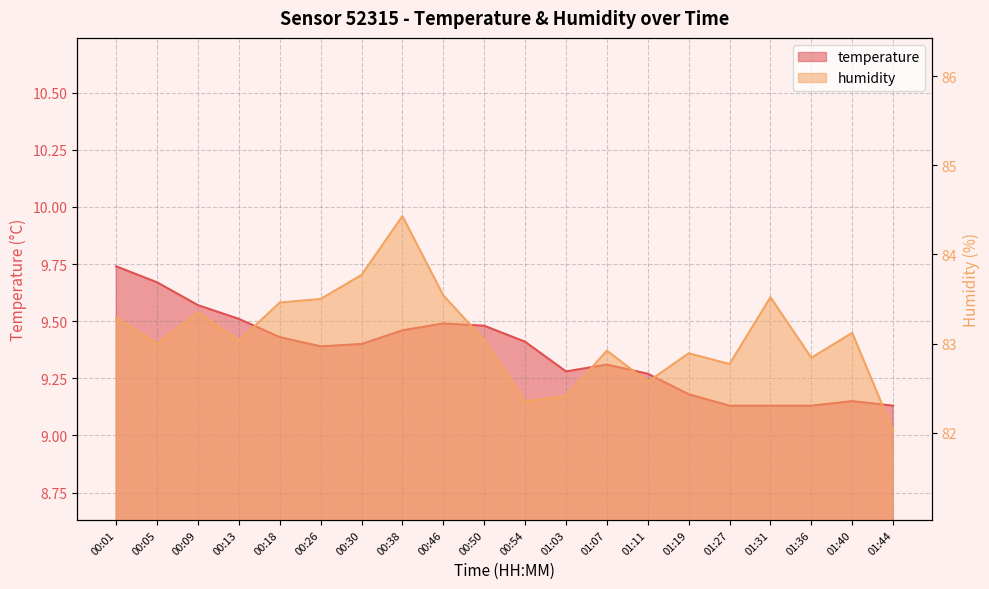

What is the label of the 10th point from the left?

00:50